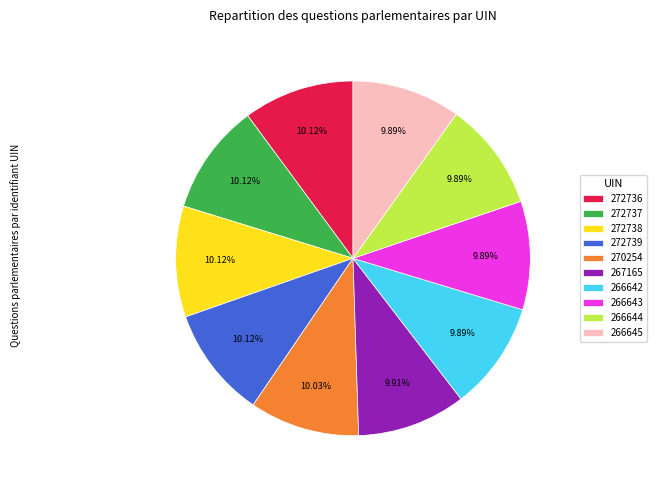

Does 272736 account for over 50% of the chart?

No